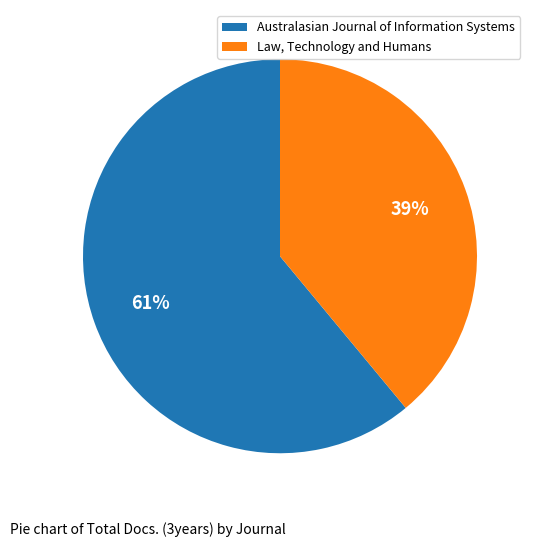

Which category has the biggest portion of the pie?

Australasian Journal of Information Systems